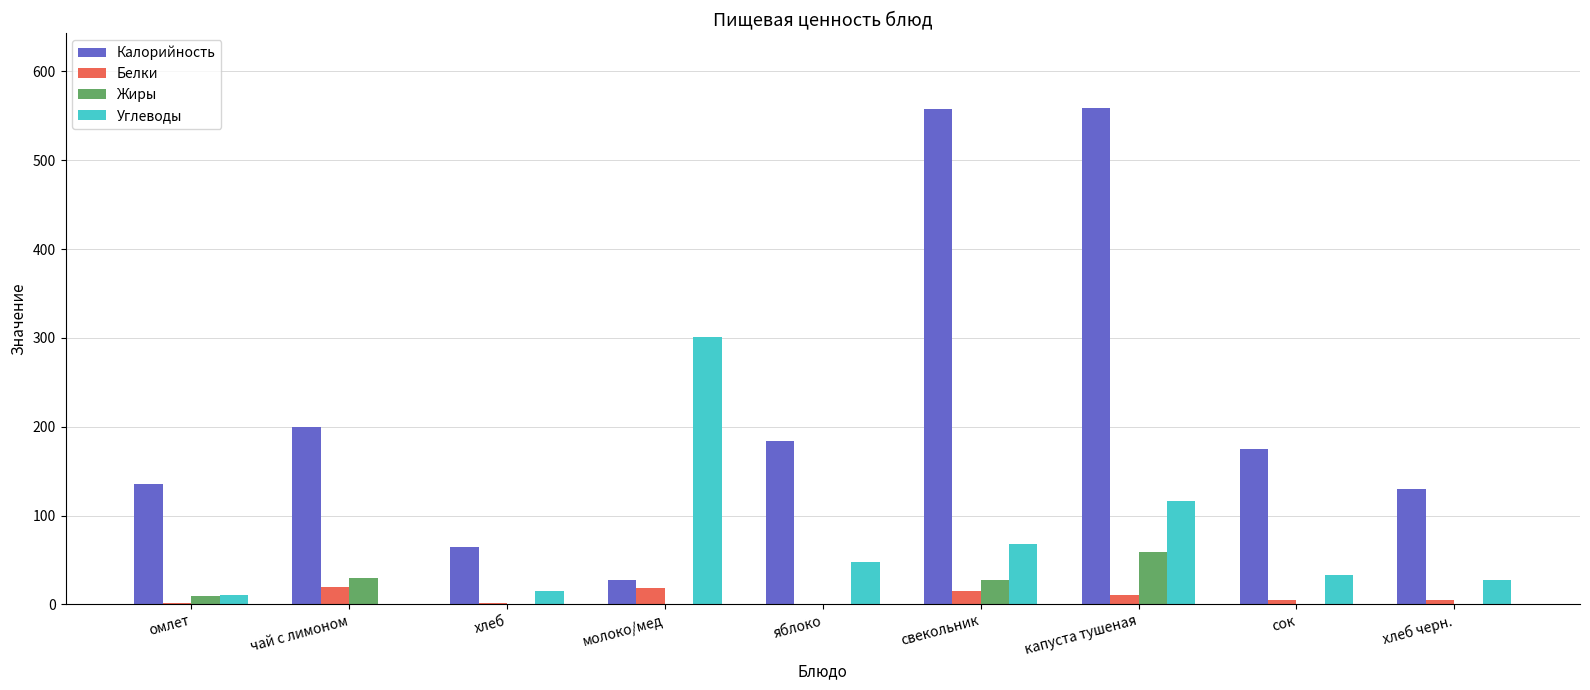

Does the chart contain stacked bars?

No